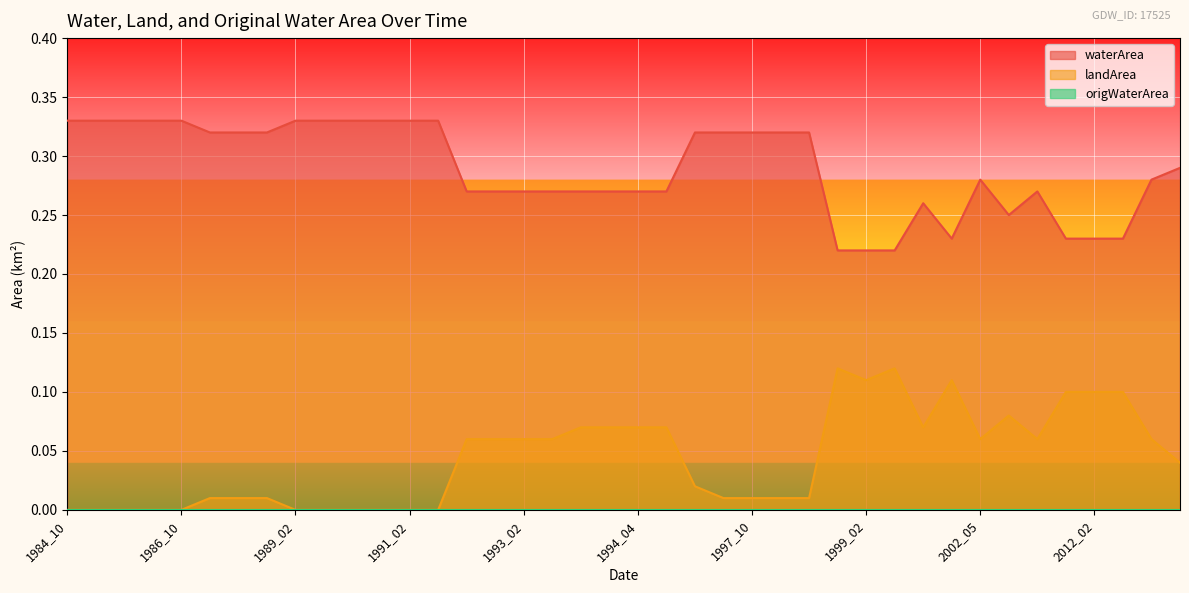

What is the difference between the maximum and second lowest values in the landArea series?

0.1